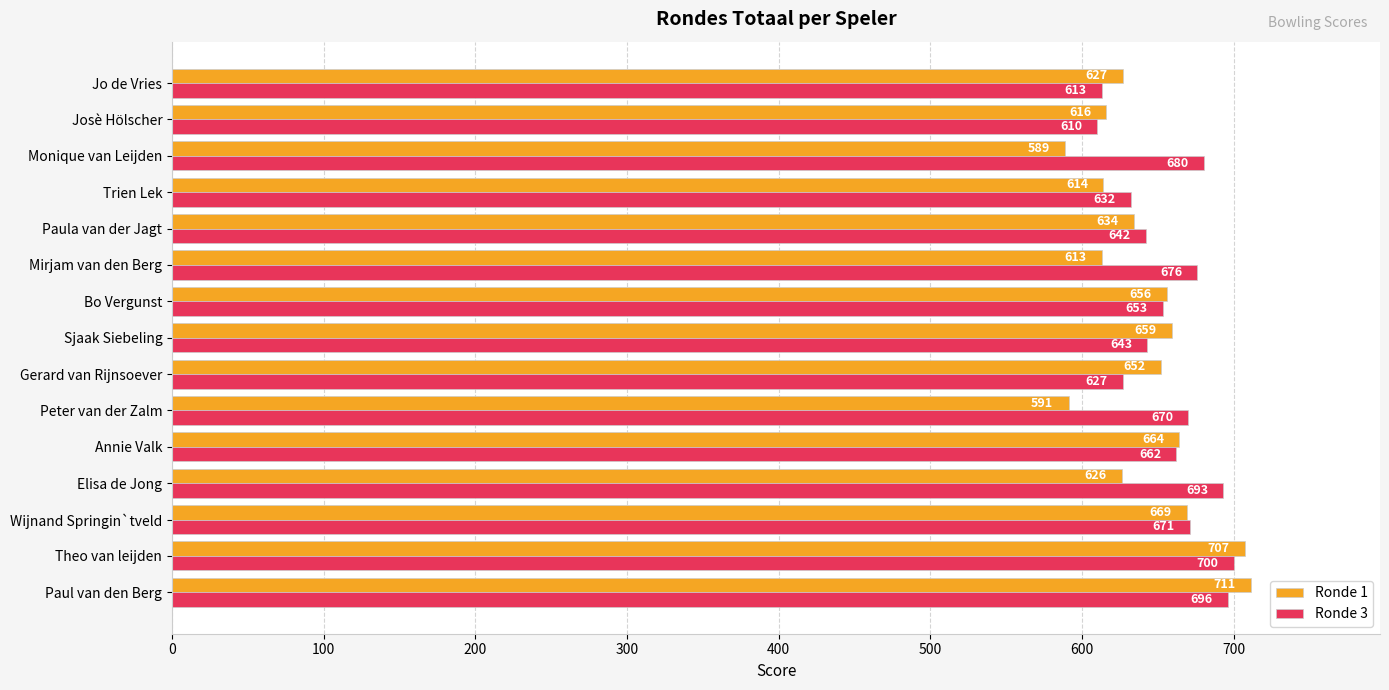

Which series has the largest range (max minus min)?

Ronde 1